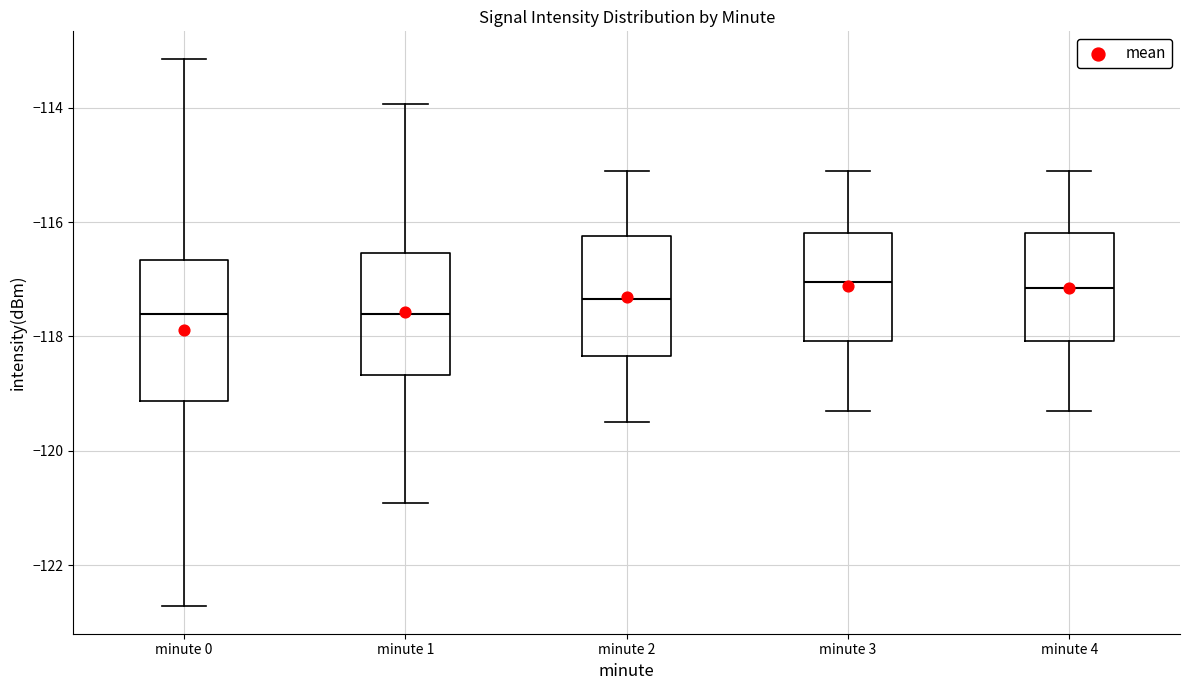

Where is the upper edge of the box for minute 4 on the y-axis? The values are not printed on the chart, so give them approximately, as read against the axis.

-116.2